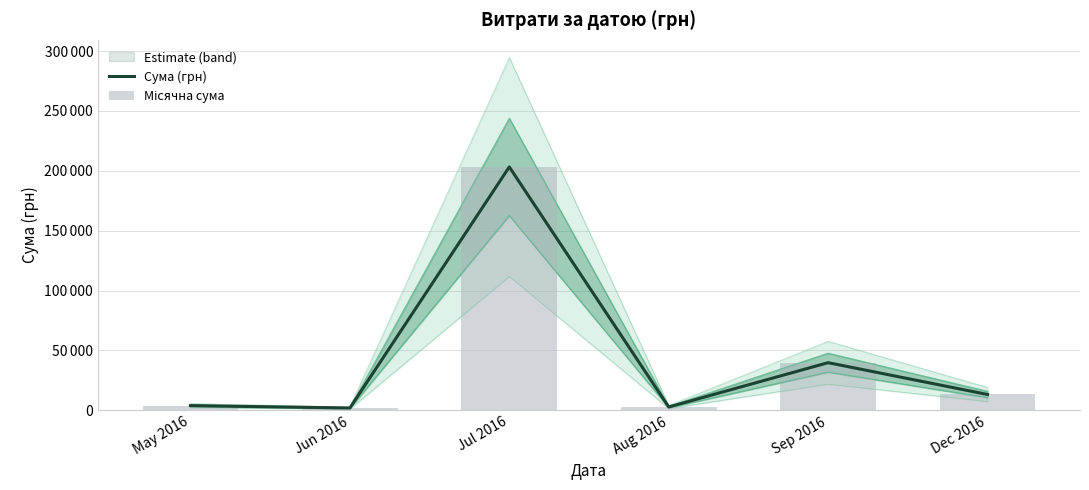

What value does the Місячна сума series have at Jul 2016?

203240.9